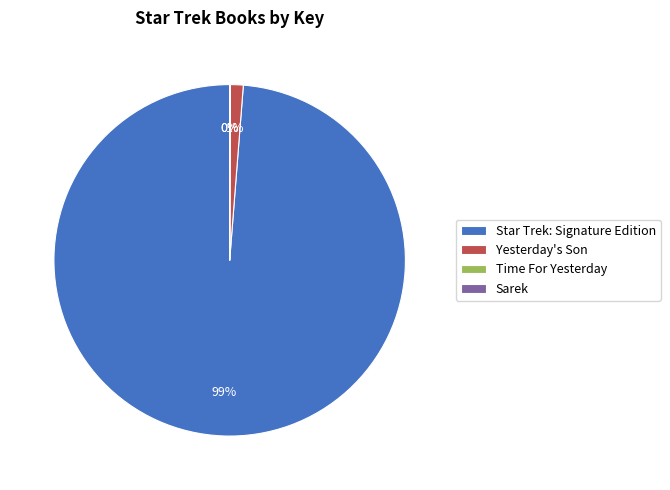

Which slice is the largest?

Star Trek: Signature Edition